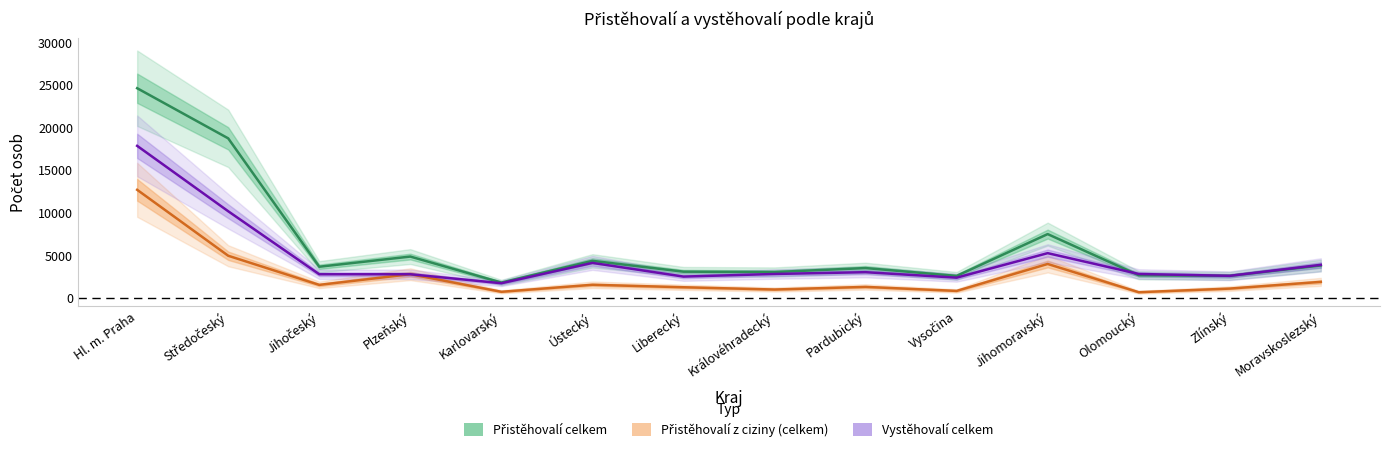

Where is the first local maximum for Vystěhovalí celkem?

Ústecký